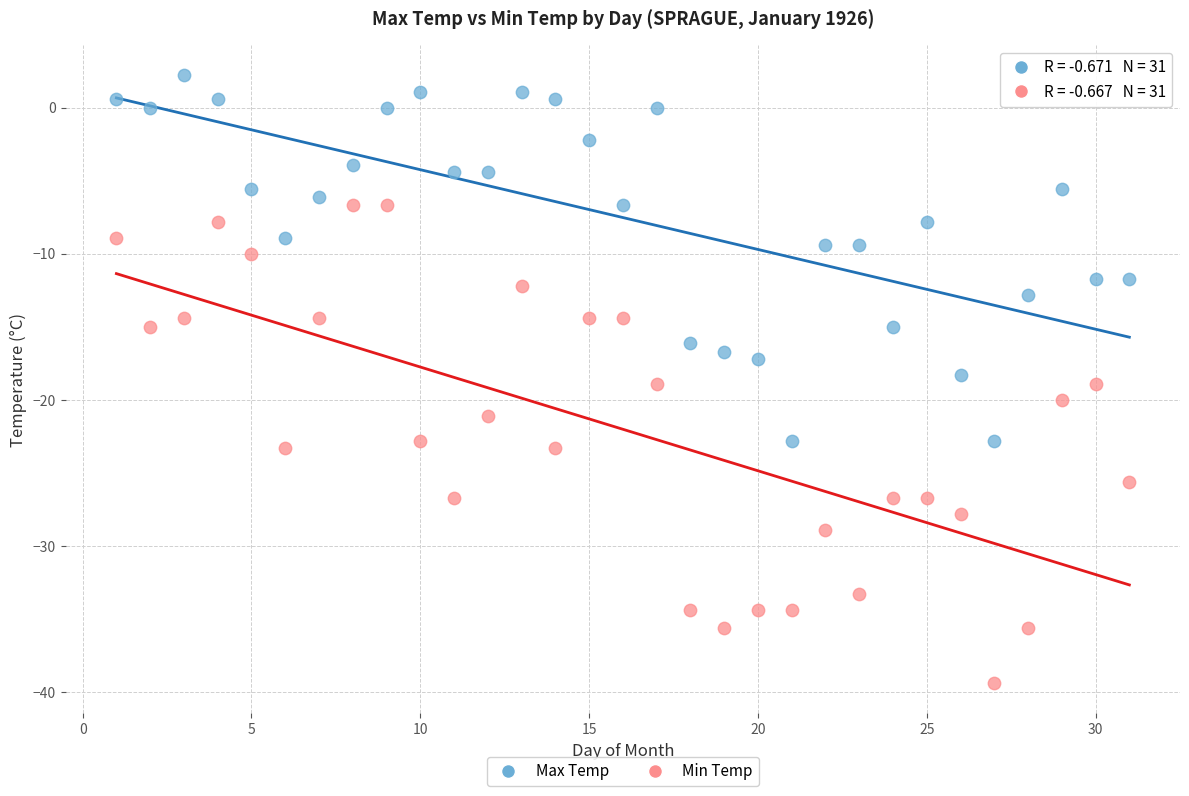

Which series has the largest Y range (max minus min)?

Min Temp